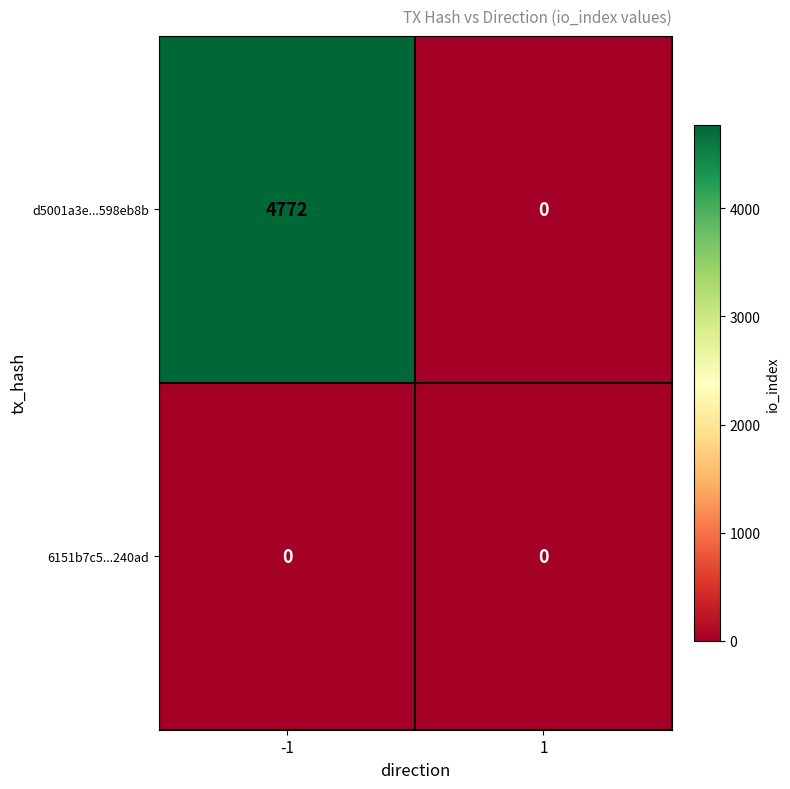

What is the sum of the d5001a3e...598eb8b values at 1 and -1?

4772